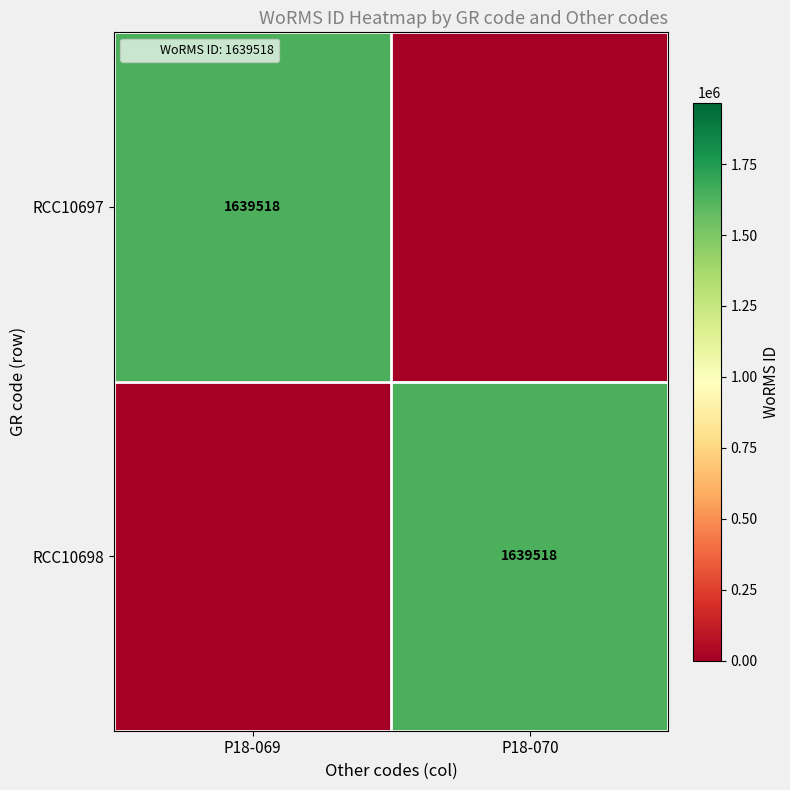

Is the value of RCC10698 at P18-070 greater than the value of RCC10697 at P18-069?

No